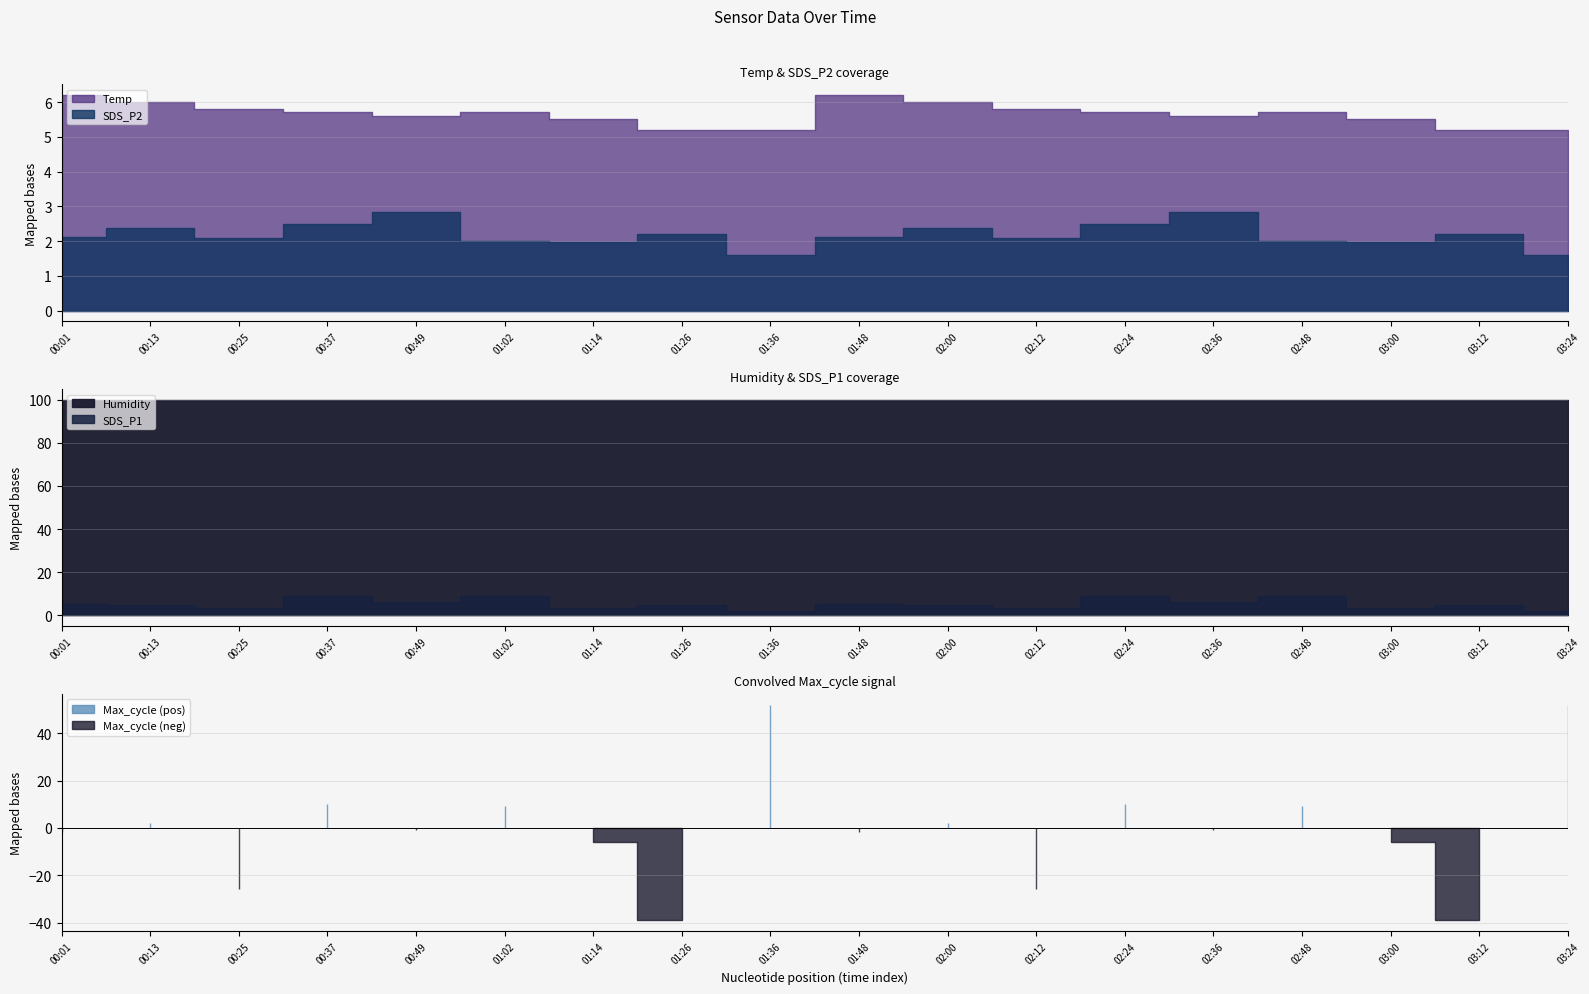

What is the maximum value for SDS_P2?

2.8